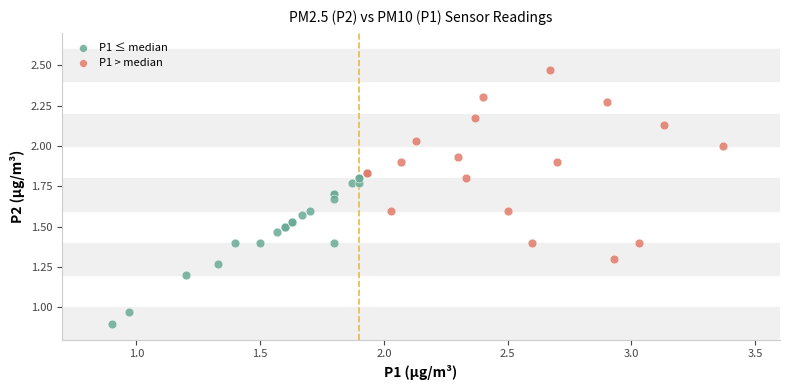

Which series has the widest spread of Y values?

P1 > median